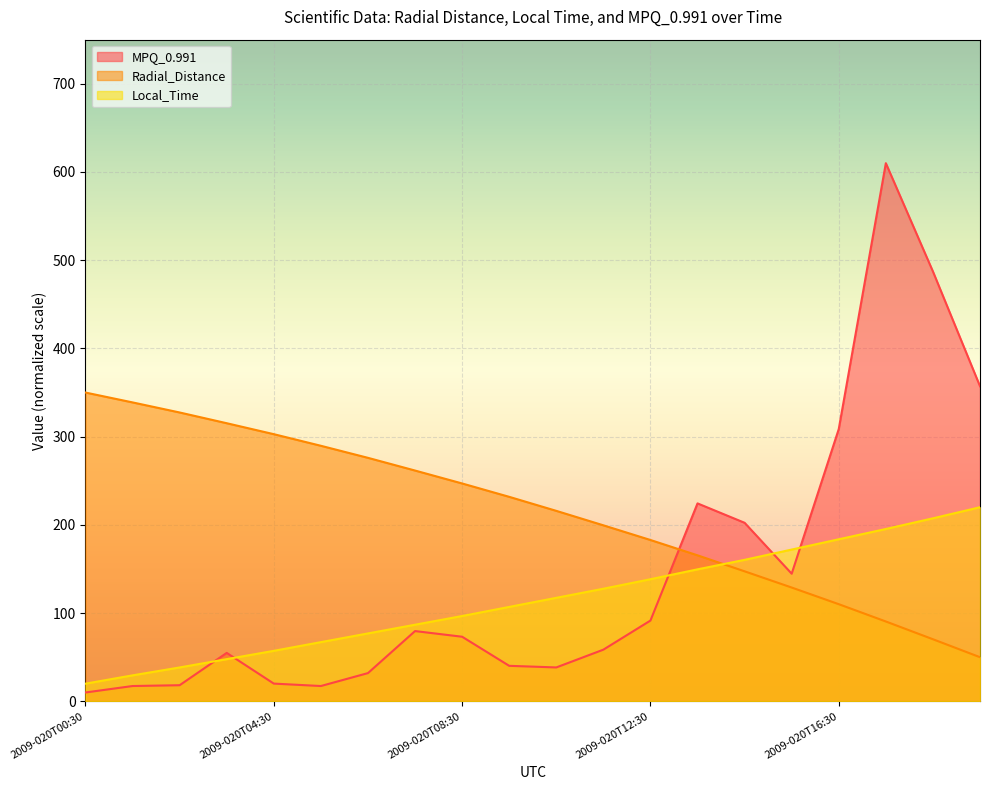

List the series in order of their peak value, lowest first.

Local_Time, Radial_Distance, MPQ_0.991